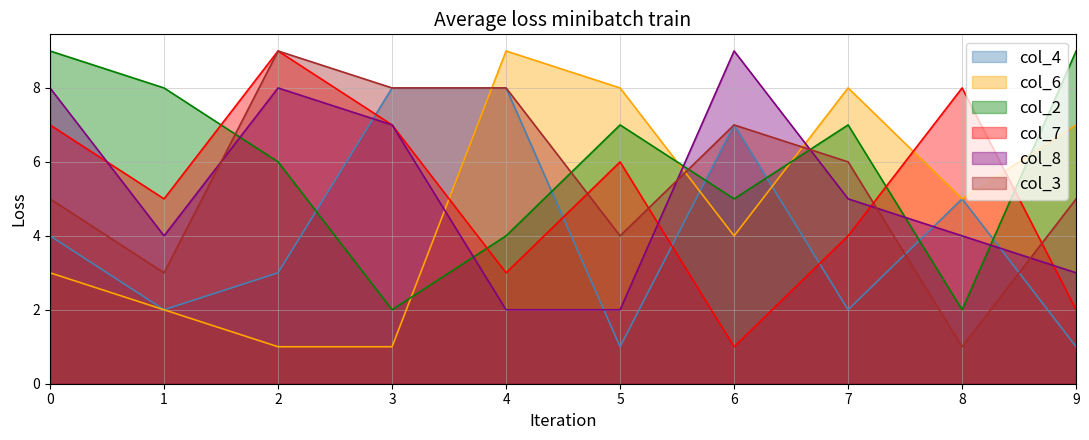

How many times do col_4 and col_2 cross each other?

6